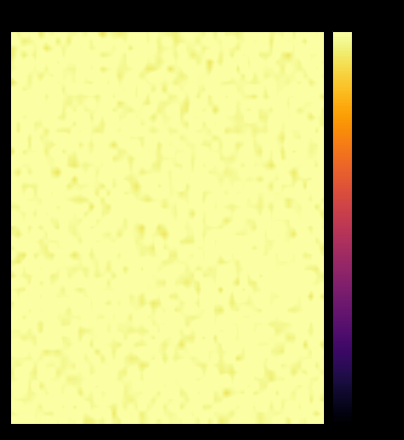

At which category is the sum across all series the highest?

12